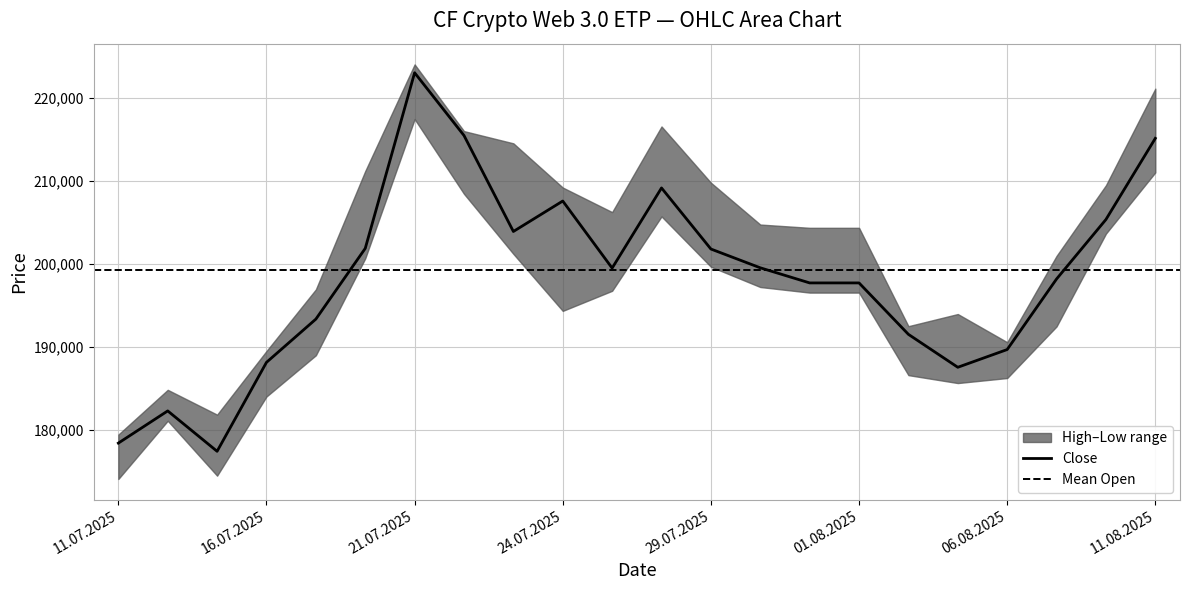

What is the maximum value shown in the chart?

223987